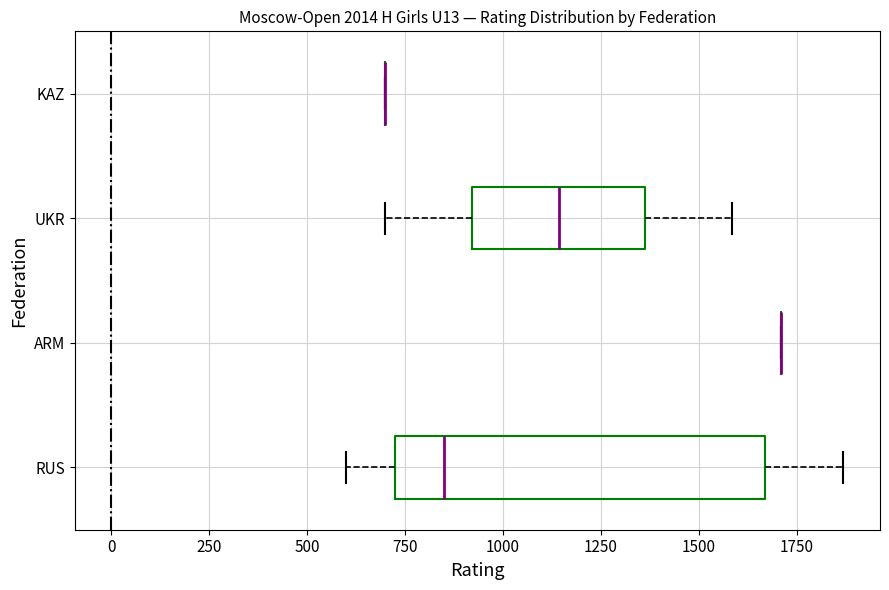

Which box is the widest, from its left edge to its right edge?

RUS